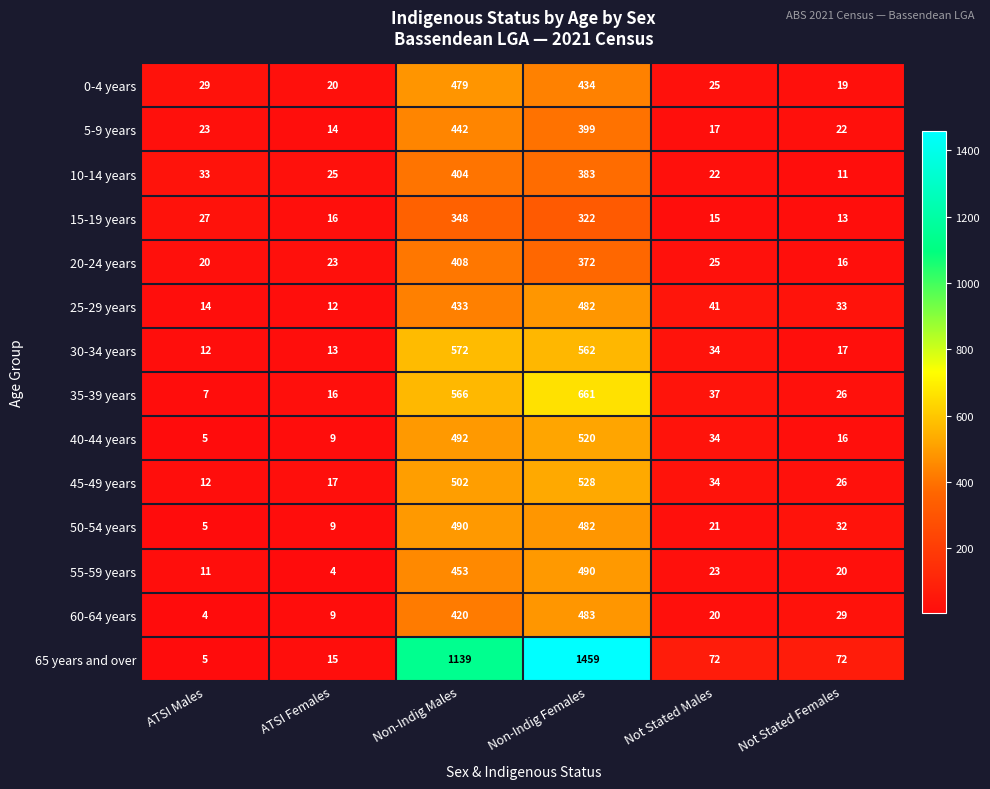

Which series has the largest total across all categories?

65 years and over